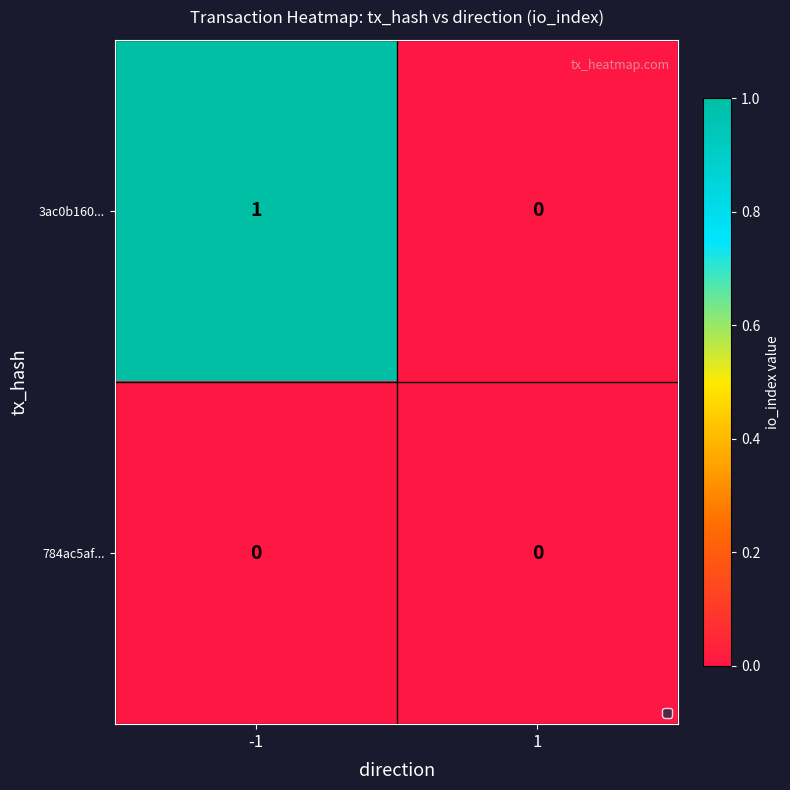

Which series has the largest total across all categories?

3ac0b160...